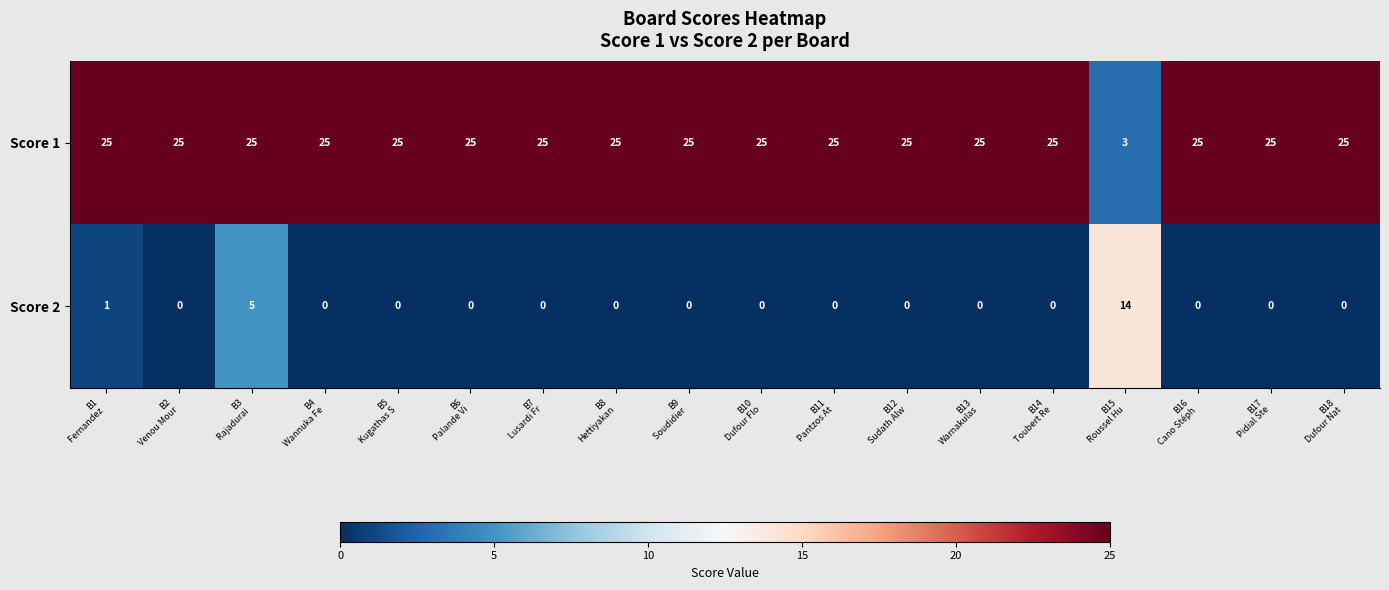

What is the maximum value for Score 1?

25